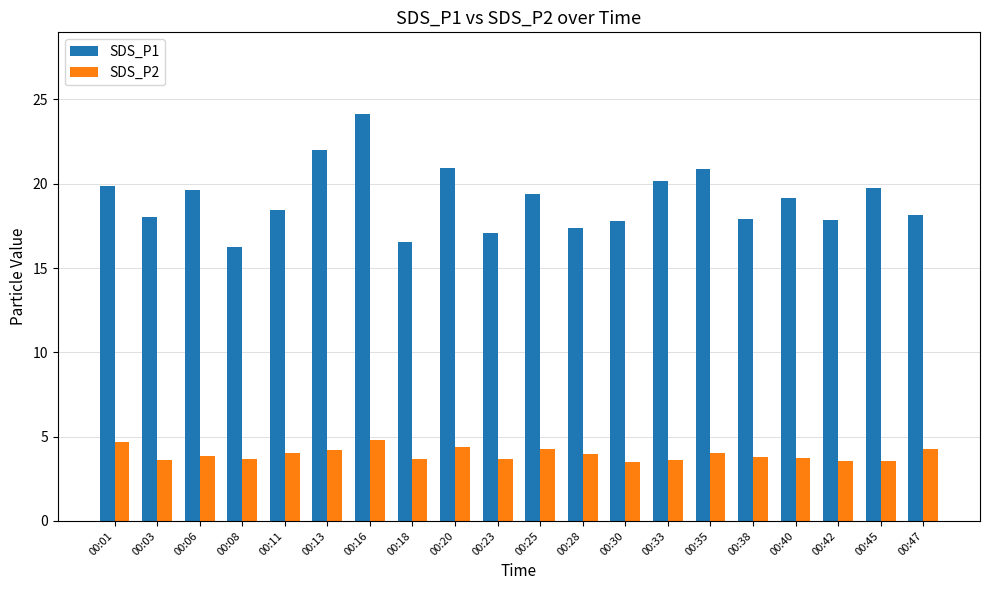

At how many categories does at least one series exceed 15?

20